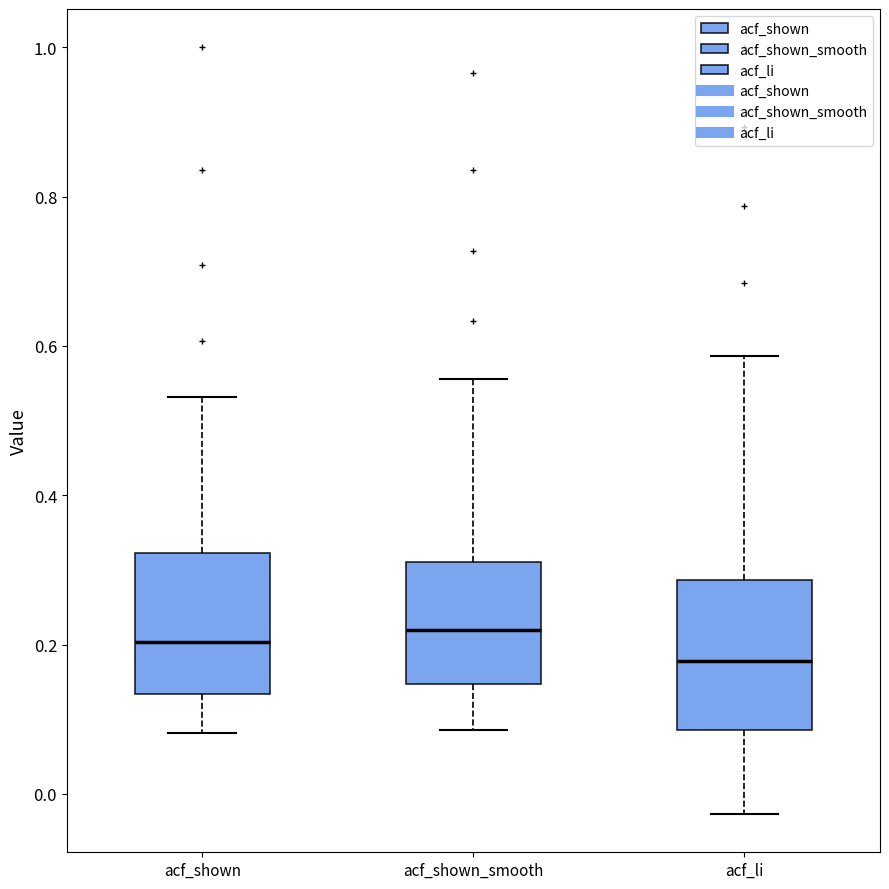

Which box has the lowest median line?

acf_li